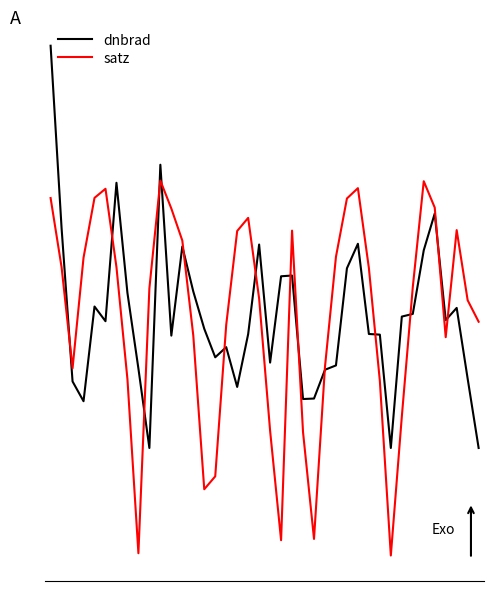

How many interior local valleys does the satz series have?

7